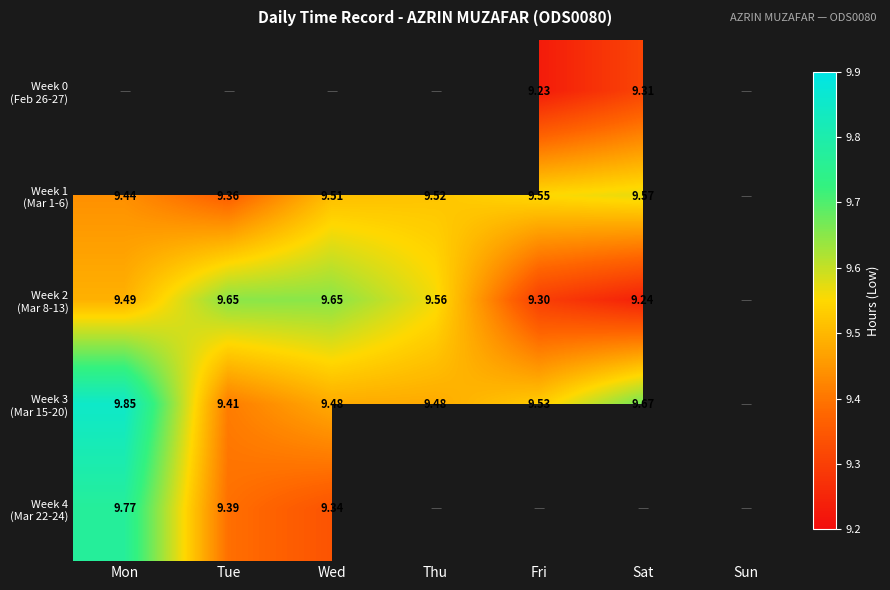

At which category does the chart reach its minimum across all series?

Fri